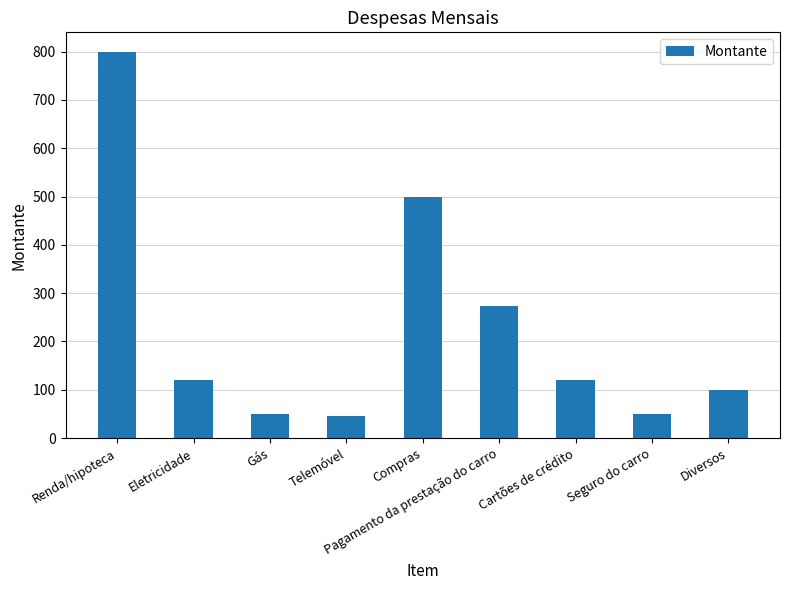

Approximately how many times larger is the value at Pagamento da prestação do carro compared to Diversos?

2.7